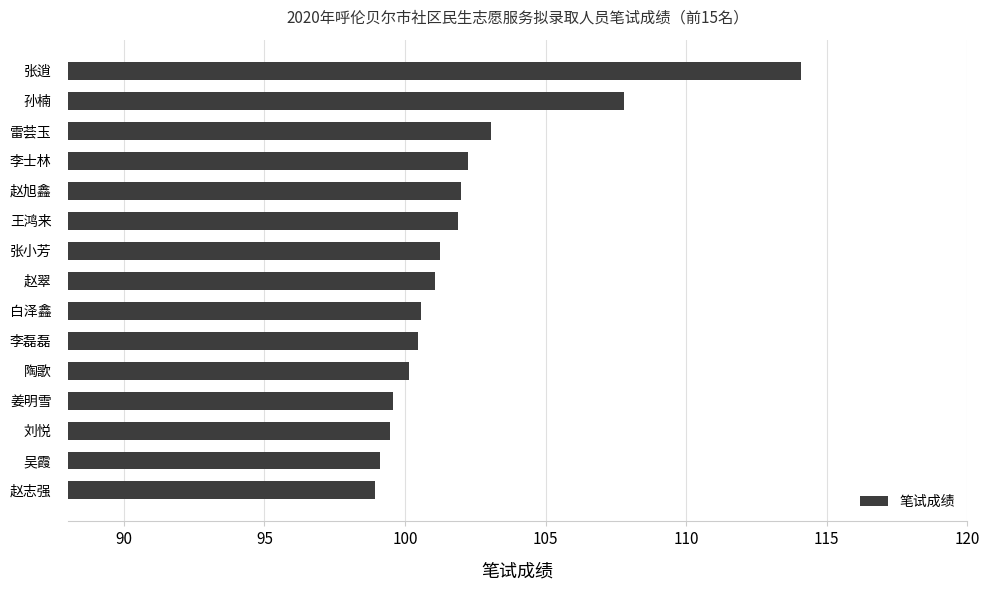

Read the value at 赵翠.

101.1